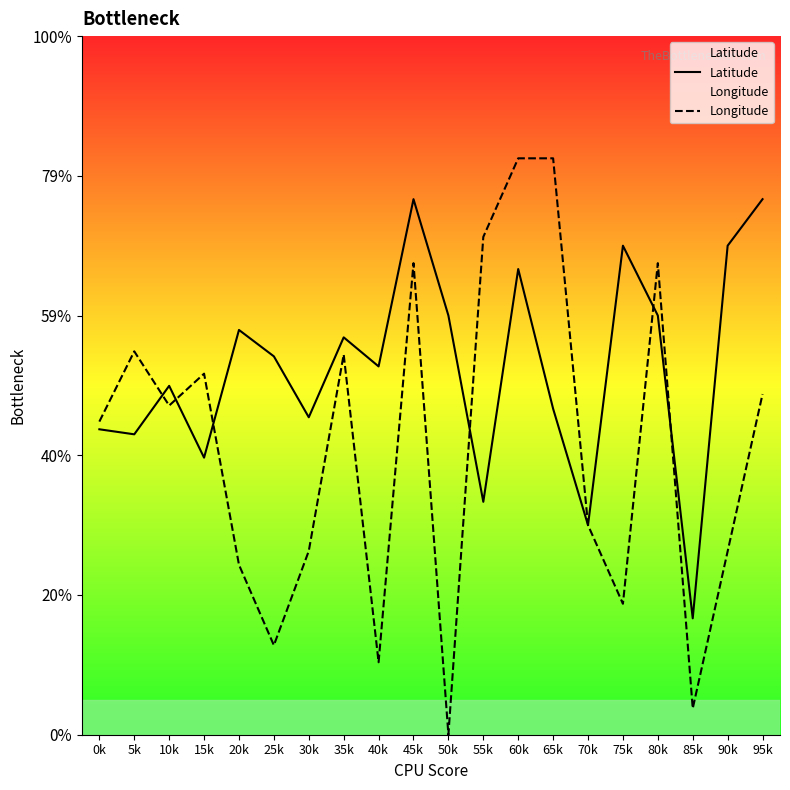

Which series changed the most between 15k and 90k?

Latitude